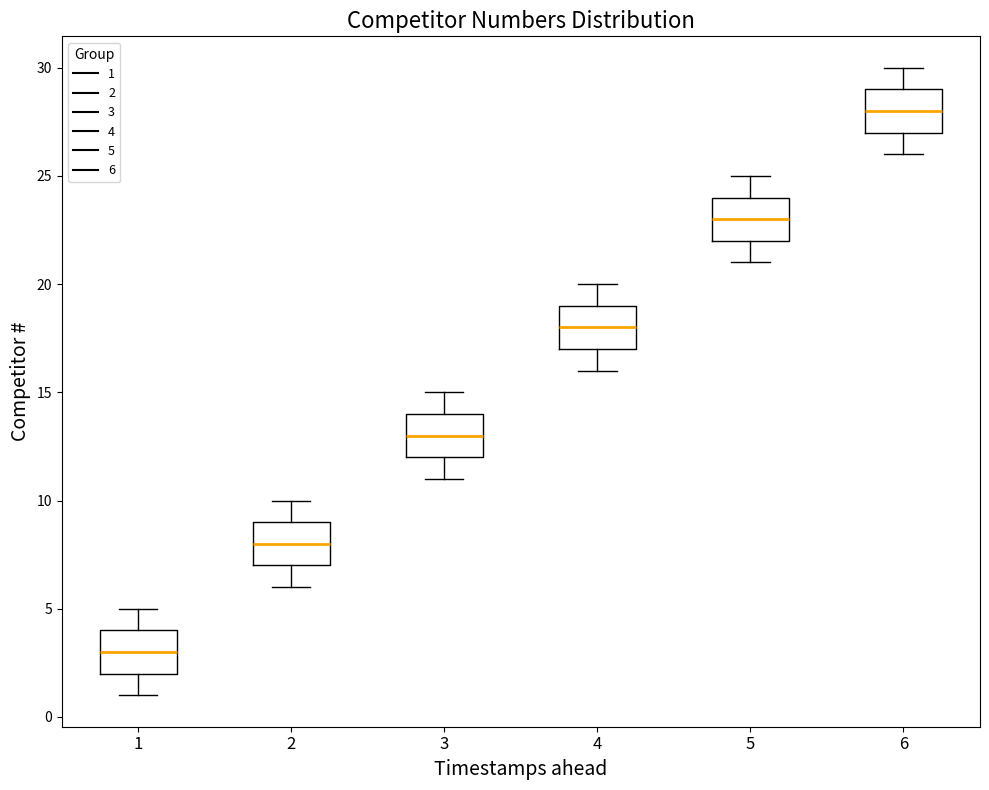

Reading left to right, transcribe this box plot: for each box, give where its median line is, the range the box spans, and where its two whiskers end, as read against the y-axis. The values are not printed on the chart, so give them approximately, as read against the axis.

1: median 3, box 2 to 4, whiskers 1 to 5
2: median 8, box 7 to 9, whiskers 6 to 10
3: median 13, box 12 to 14, whiskers 11 to 15
4: median 18, box 17 to 19, whiskers 16 to 20
5: median 23, box 22 to 24, whiskers 21 to 25
6: median 28, box 27 to 29, whiskers 26 to 30